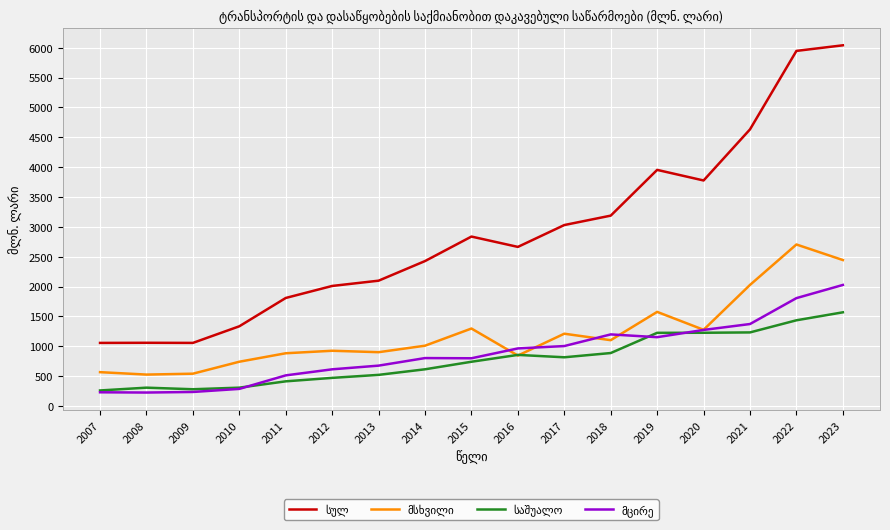

What is the difference between the highest and lowest values at 2015?

2096.5